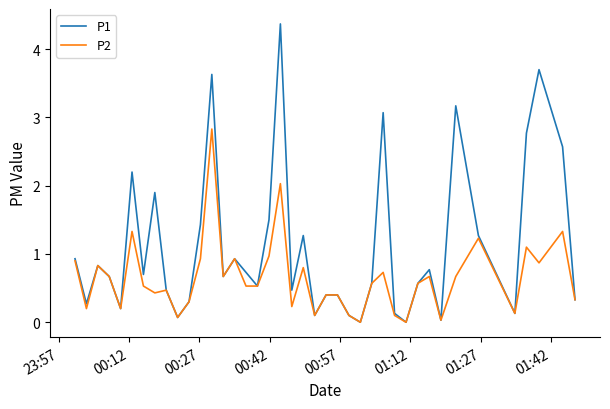

List the series in order of their peak value, highest first.

P1, P2